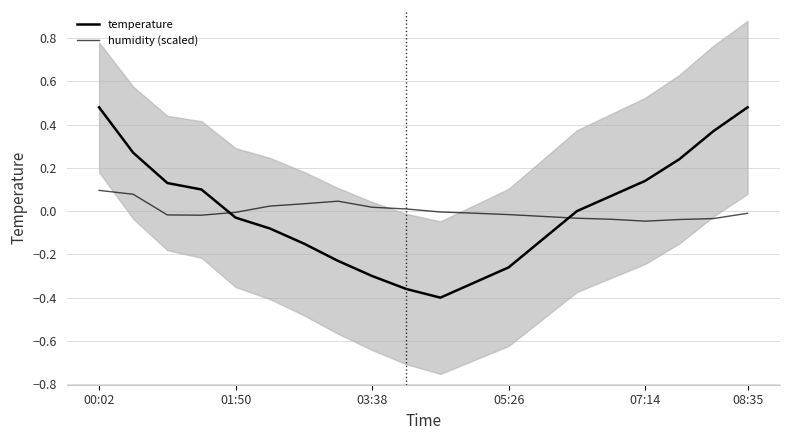

What position from the right is 15?

5